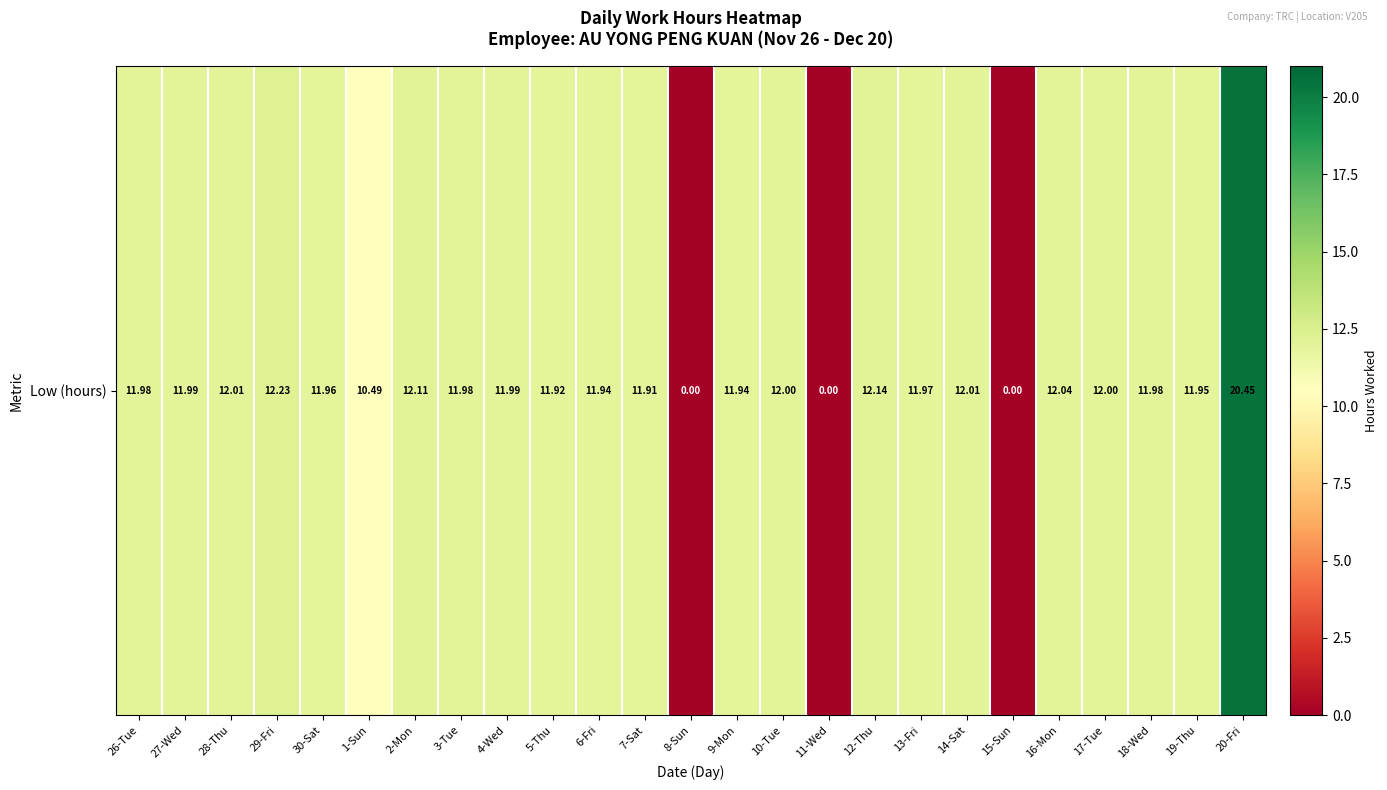

How many positive values are there?

22